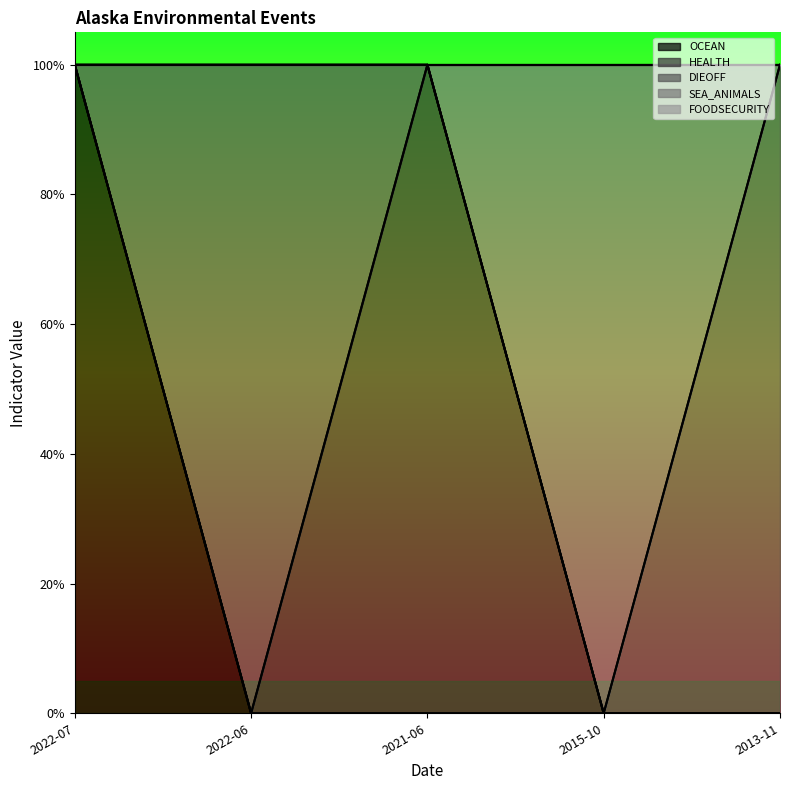

List the series in order of their peak value, lowest first.

FOODSECURITY, OCEAN, HEALTH, DIEOFF, SEA_ANIMALS